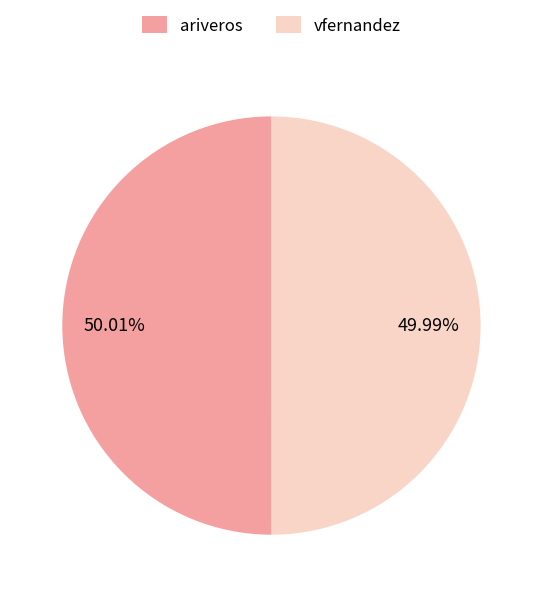

How many slices are in this pie chart?

2